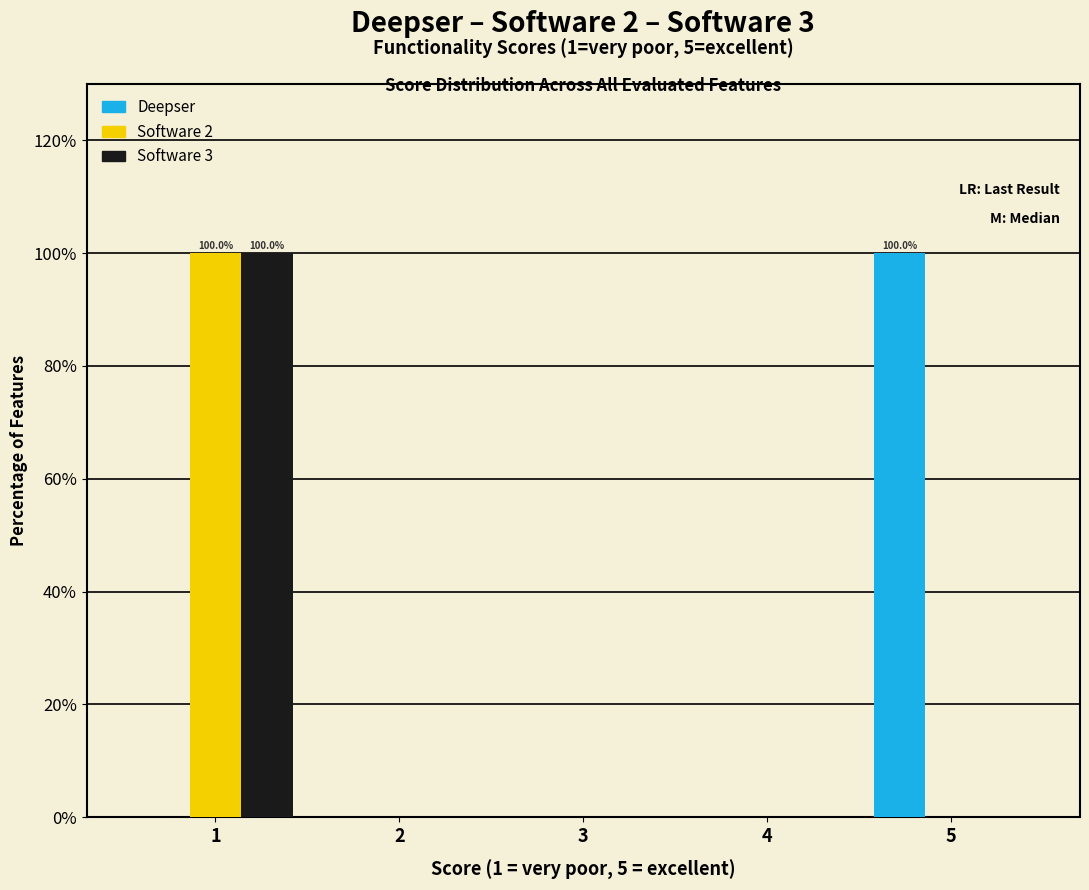

In the Software 3 series, which range on the x-axis has the tallest bar?

0.5 to 1.5